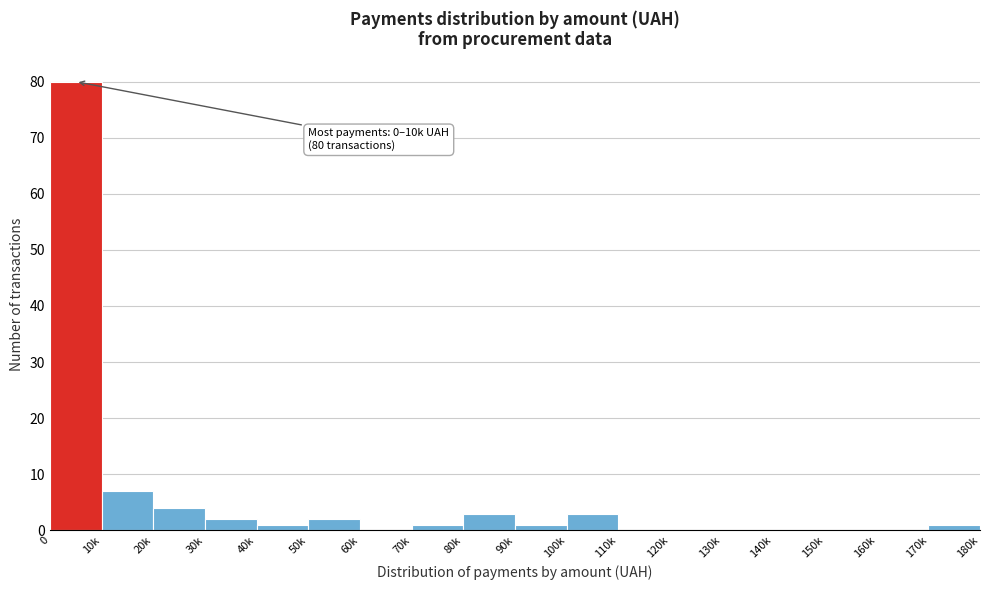

Reading left to right, list all the values displayed in this chart.

0=80	10k=7	20k=4	30k=2	40k=1	50k=2	60k=0	70k=1	80k=3	90k=1	100k=3	110k=0	120k=0	130k=0	140k=0	150k=0	160k=0	170k=1